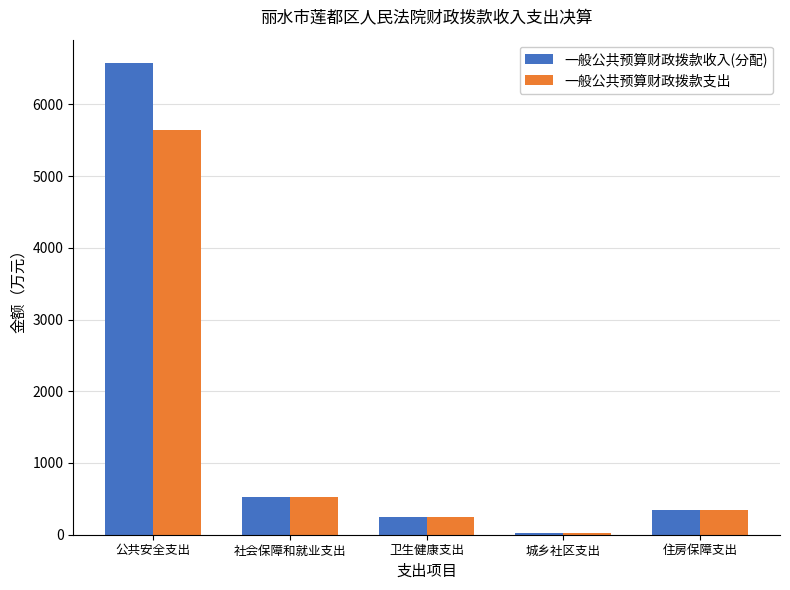

What is the difference between the highest and lowest values at 公共安全支出?

933.1